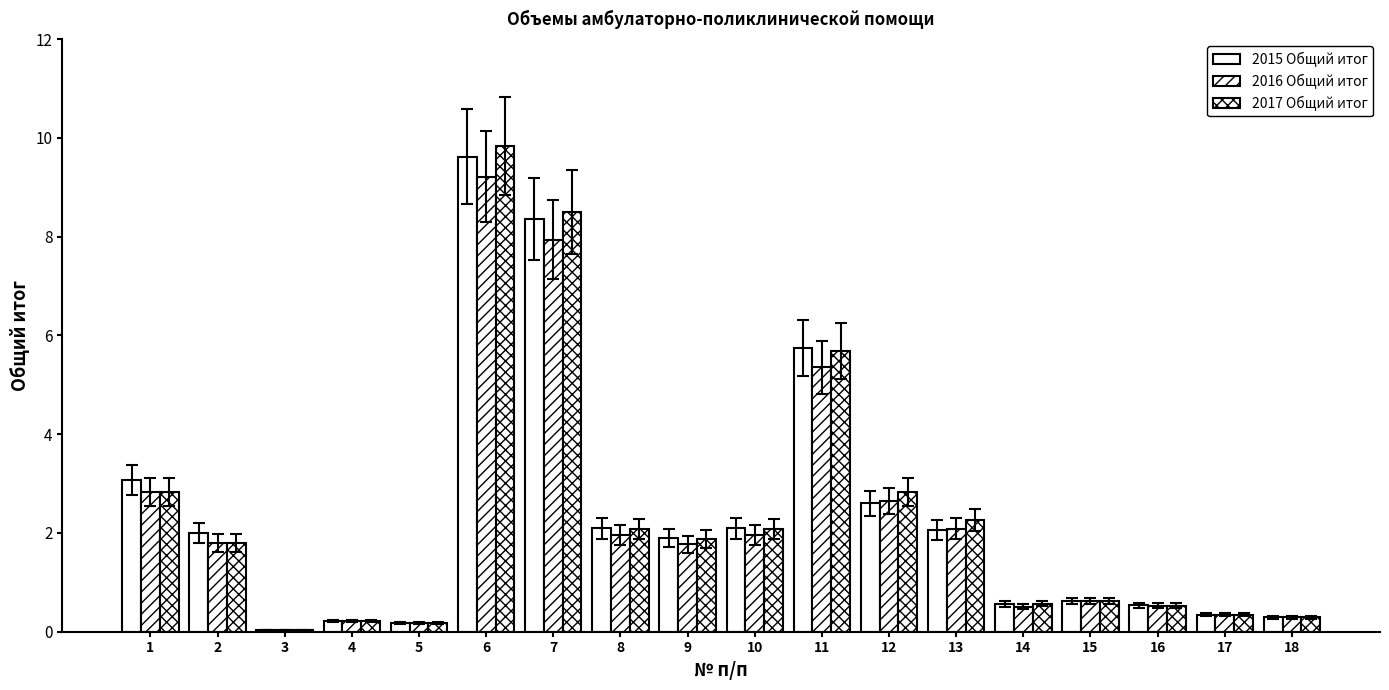

How many data points in 2016 Общий итог are above 1?

10